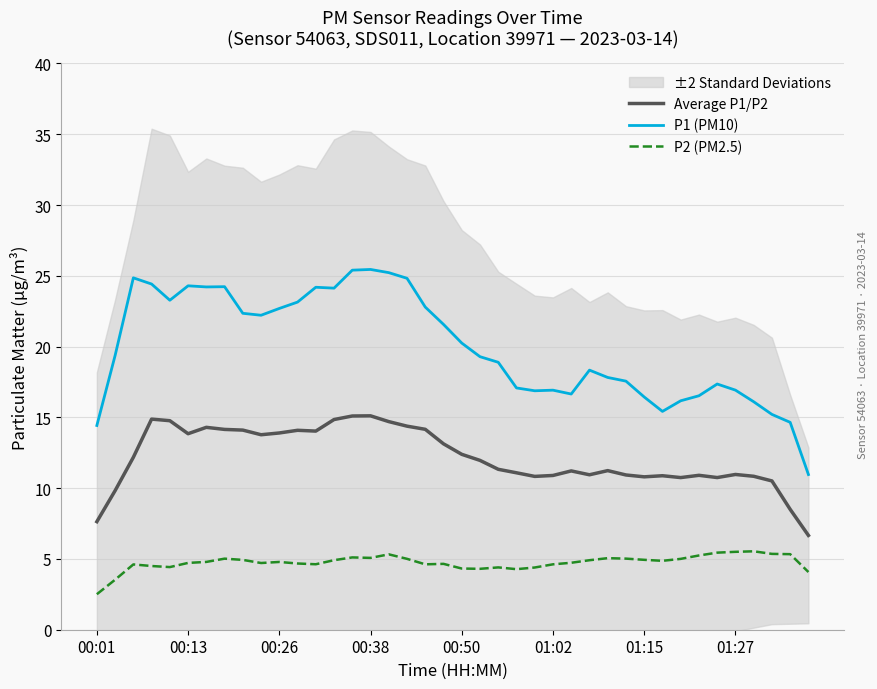

Does the chart display data point markers on the line(s)?

No